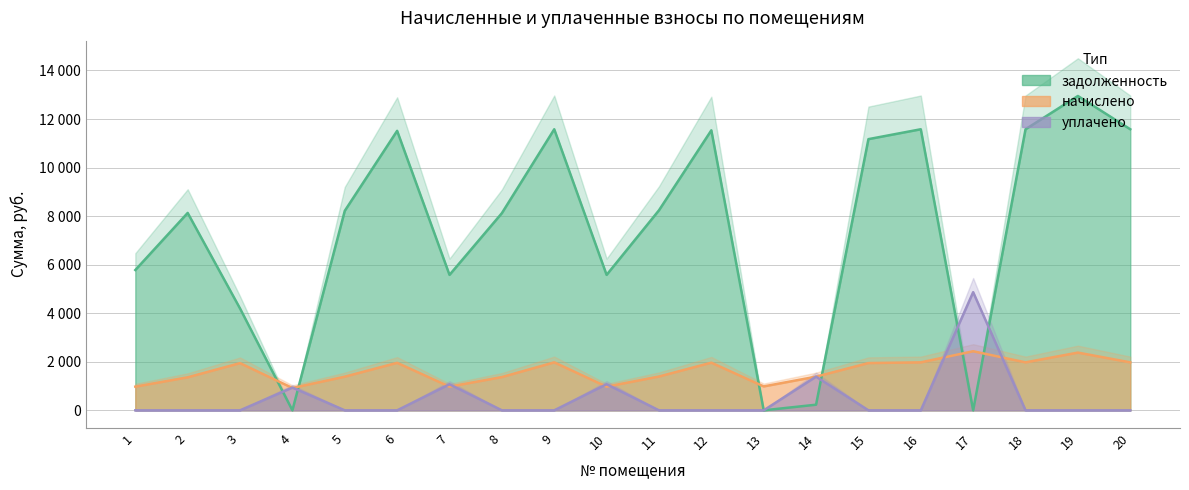

List the series in order of their peak value, lowest first.

начислено, уплачено, задолженность